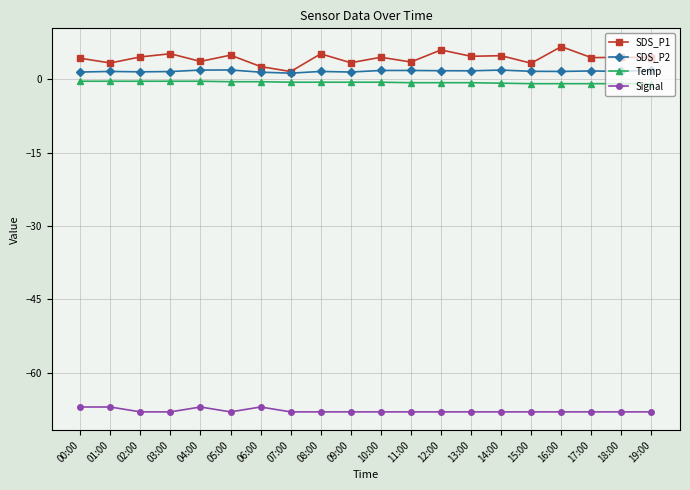

What position from the right is 15:00?

5